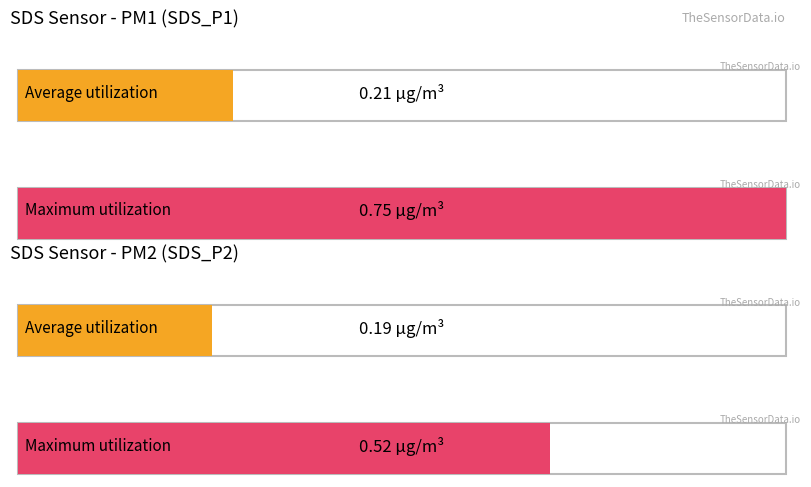

The SDS_P1 series shows 0.4 at 00:03. True or false?

False